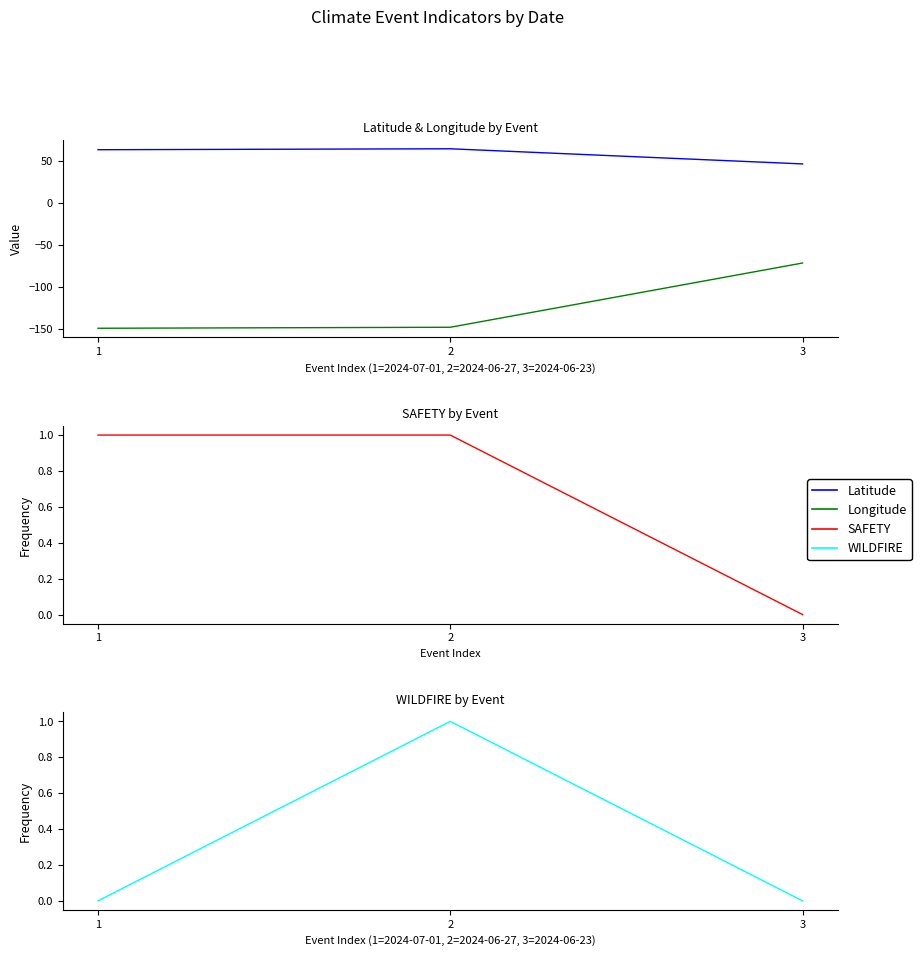

How many lines are shown in the chart?

4